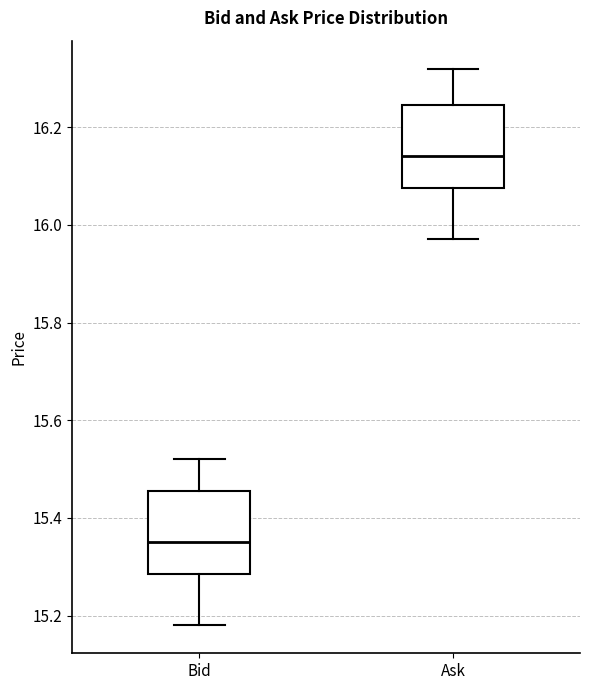

Reading left to right, read every box against the y-axis: the position of its median line, the range the box covers, and the ends of its whiskers. The values are not printed on the chart, so give them approximately, as read against the axis.

Bid: median 15.36, box 15.28 to 15.46, whiskers 15.18 to 15.52
Ask: median 16.14, box 16.08 to 16.24, whiskers 15.98 to 16.32